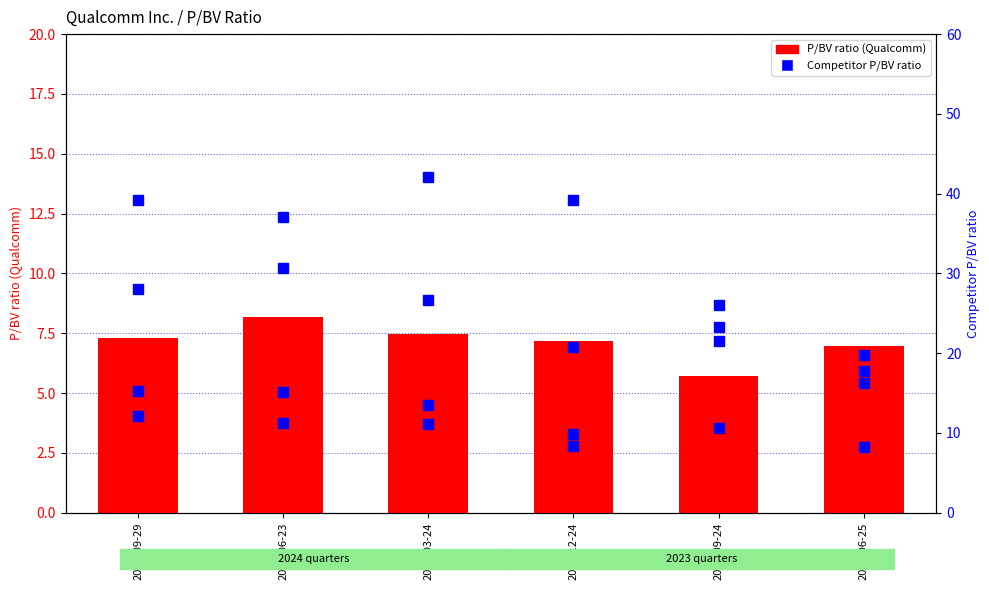

Which series has the largest total across all categories?

NVIDIA Corp.